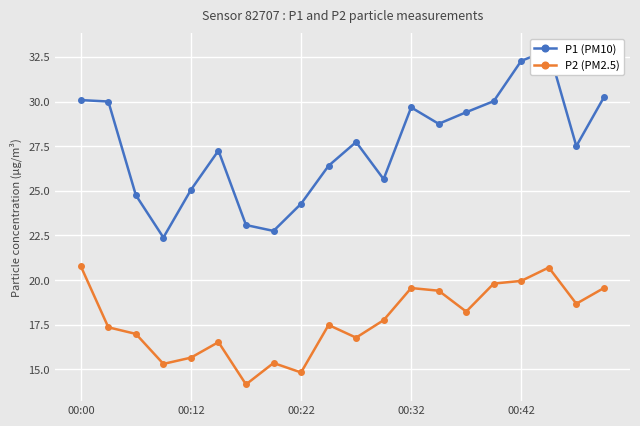

True or false: P2 (PM2.5) and P1 (PM10) intersect in this chart.

False